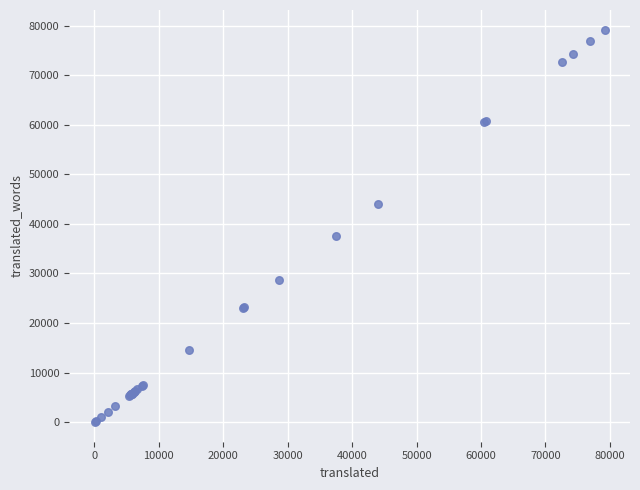

What Y value in the scatter plot is closest to 39600?

37489